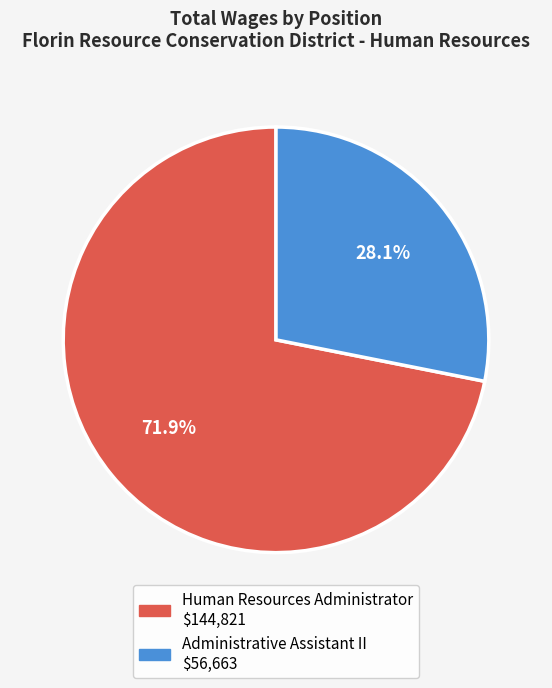

How many segments does this pie chart have?

2